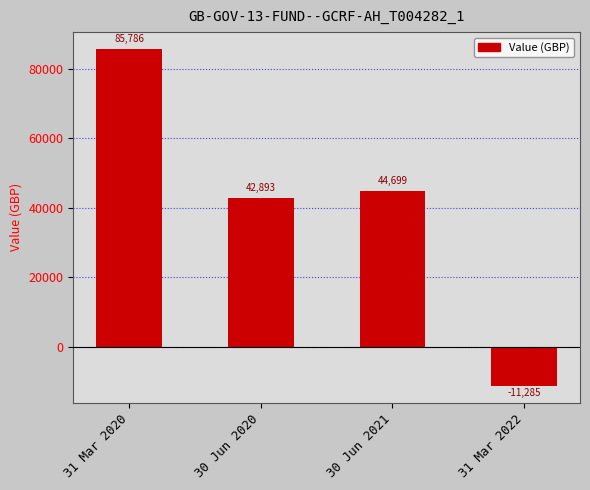

The value at 30 Jun 2021 is 19064.6. True or false?

False